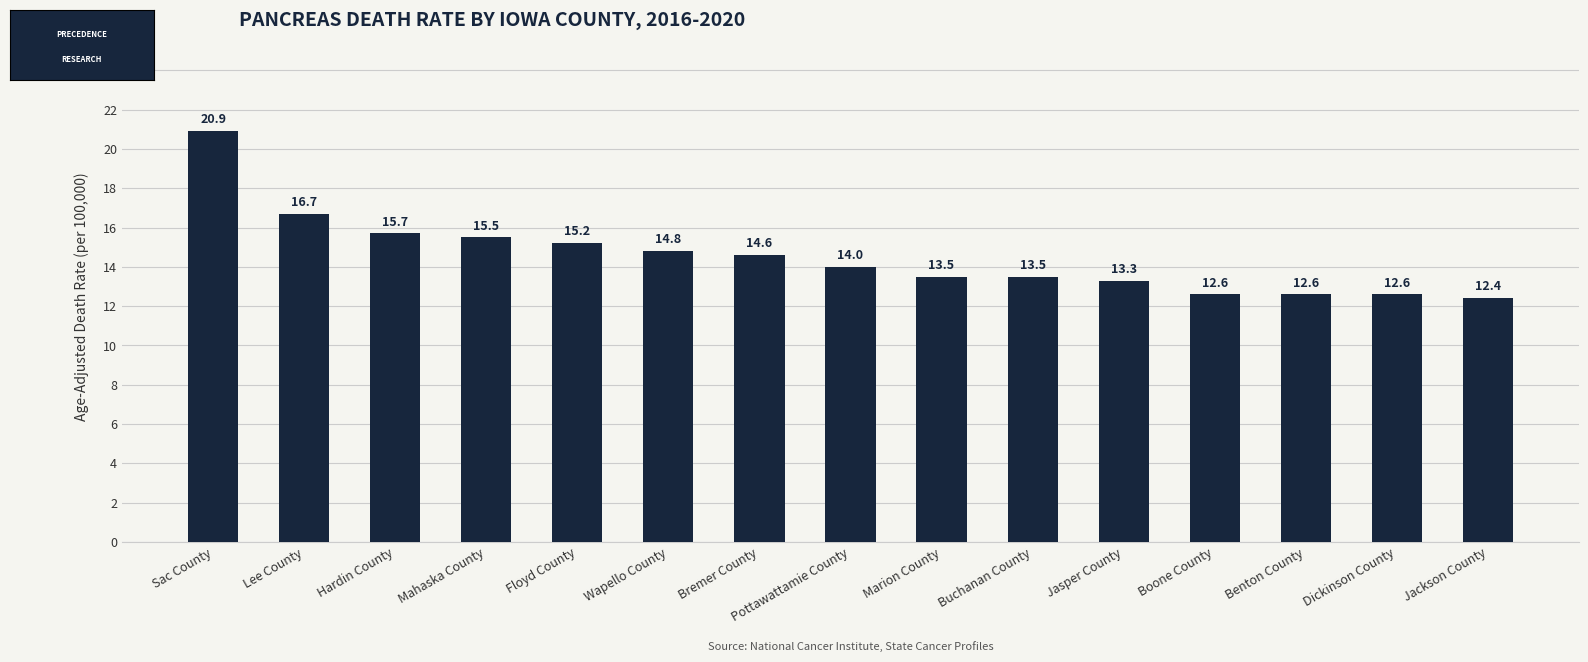

True or false: the data shows 12.4 at Jackson County.

True